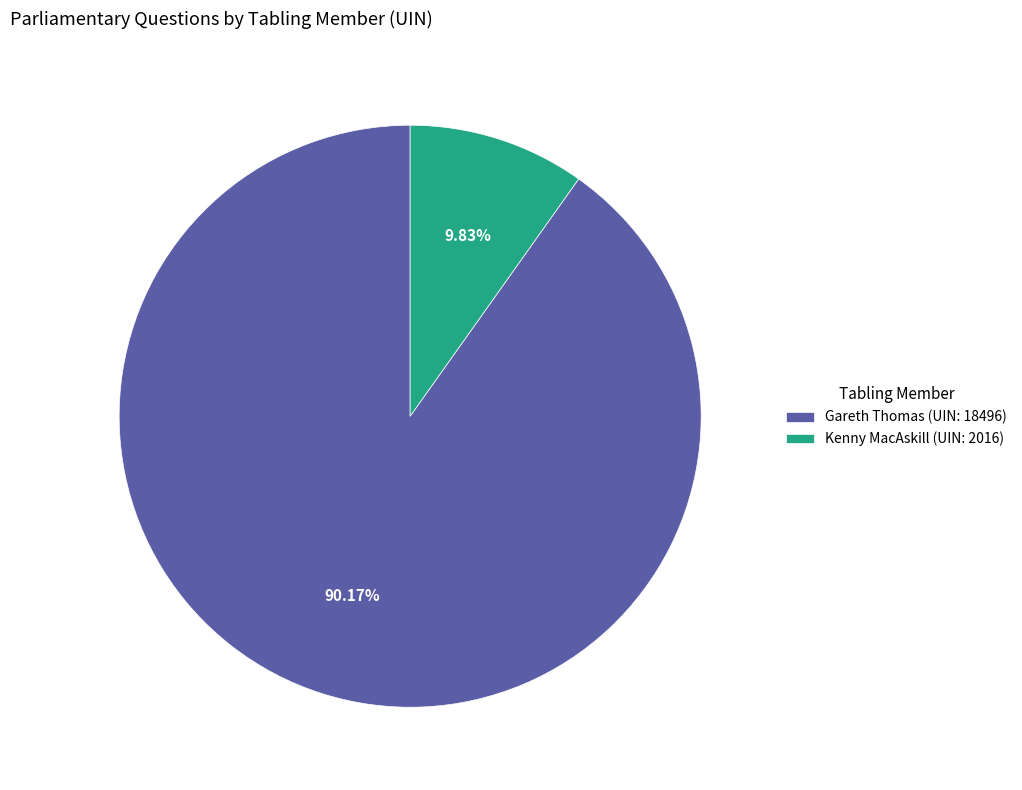

Rank the categories by value from highest to lowest.

Gareth Thomas (UIN: 18496), Kenny MacAskill (UIN: 2016)